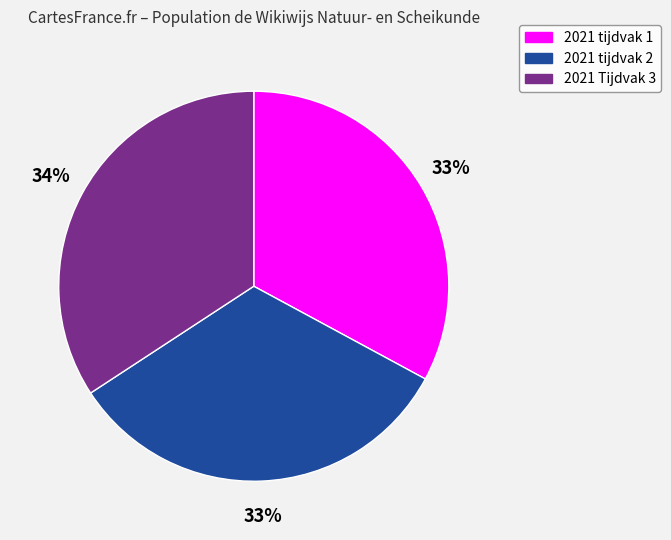

What is the largest slice in the pie chart?

2021 Tijdvak 3